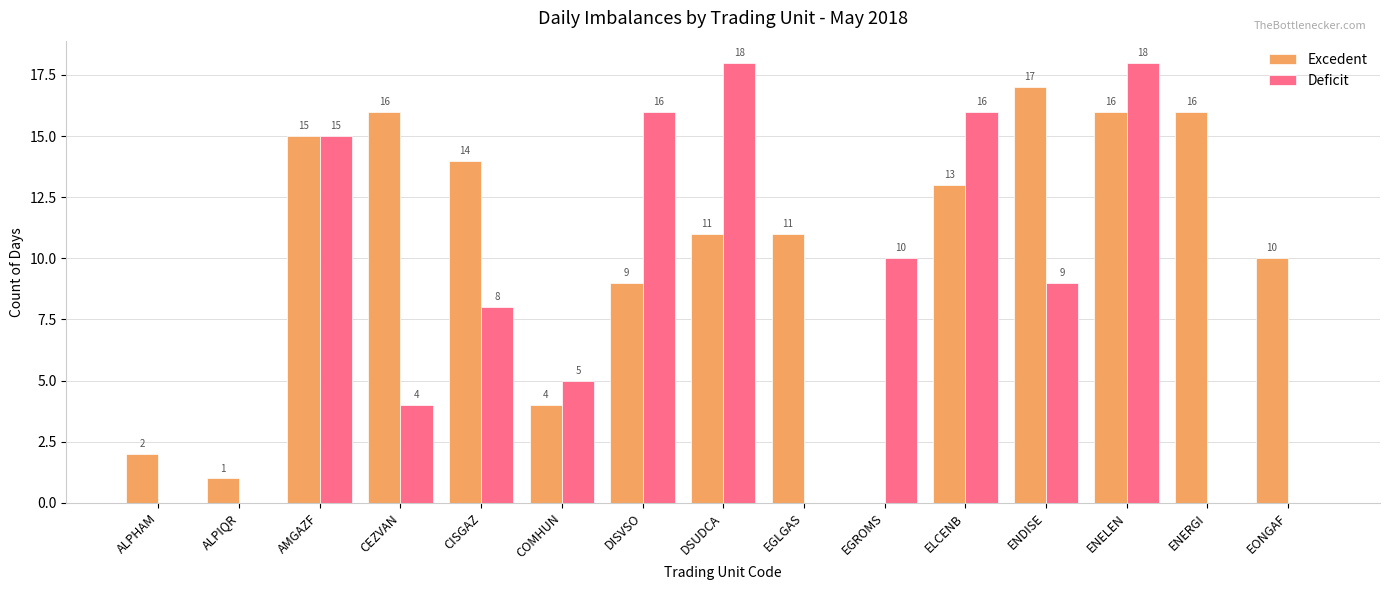

Are the bars horizontal?

No